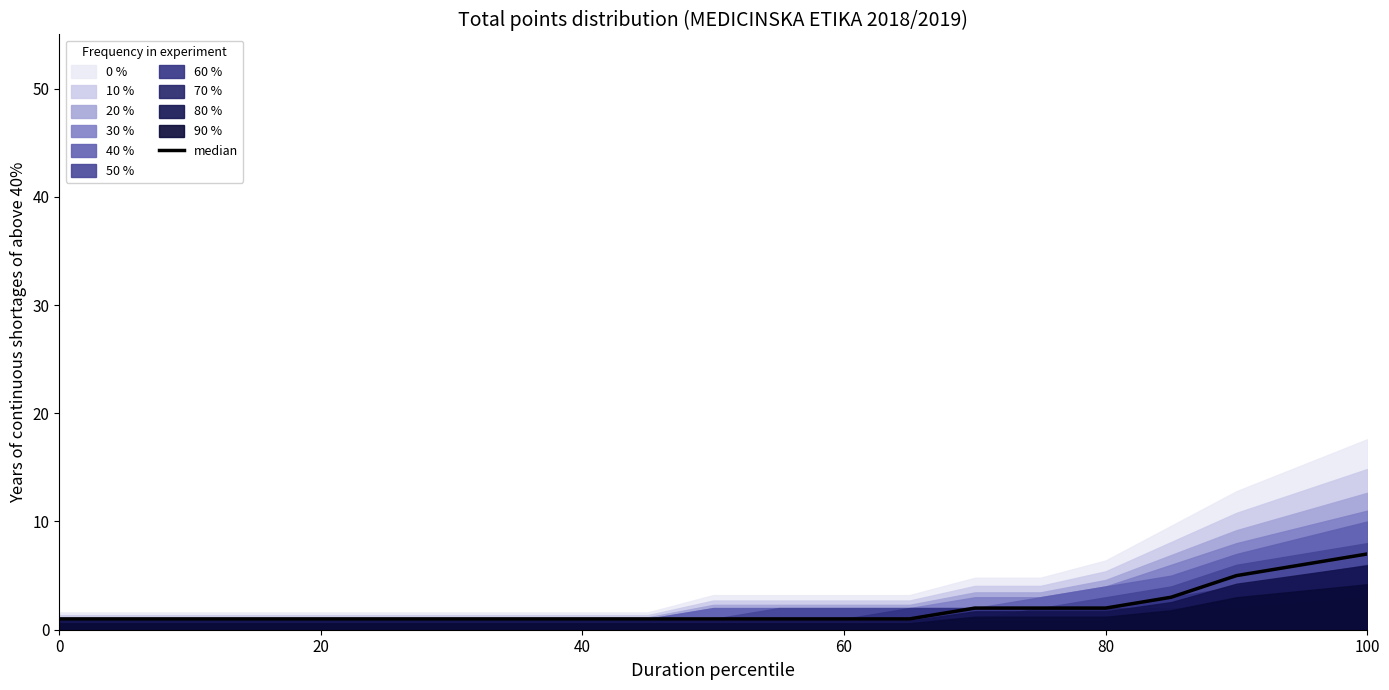

What is the difference between the maximum and minimum values?

6